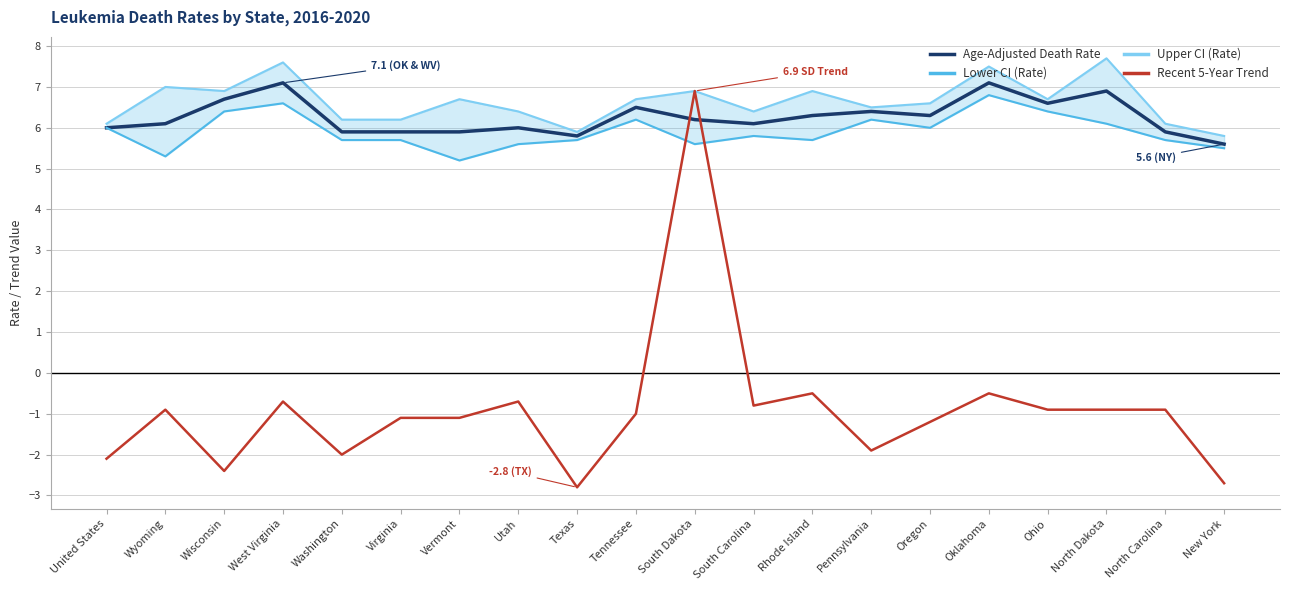

How many lines are shown in the chart?

4